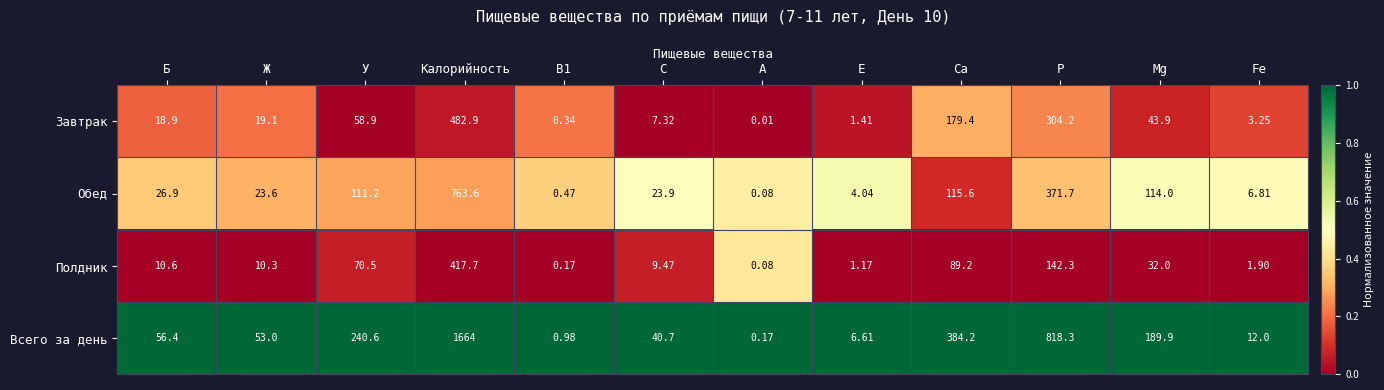

Count the number of categories in the chart.

12